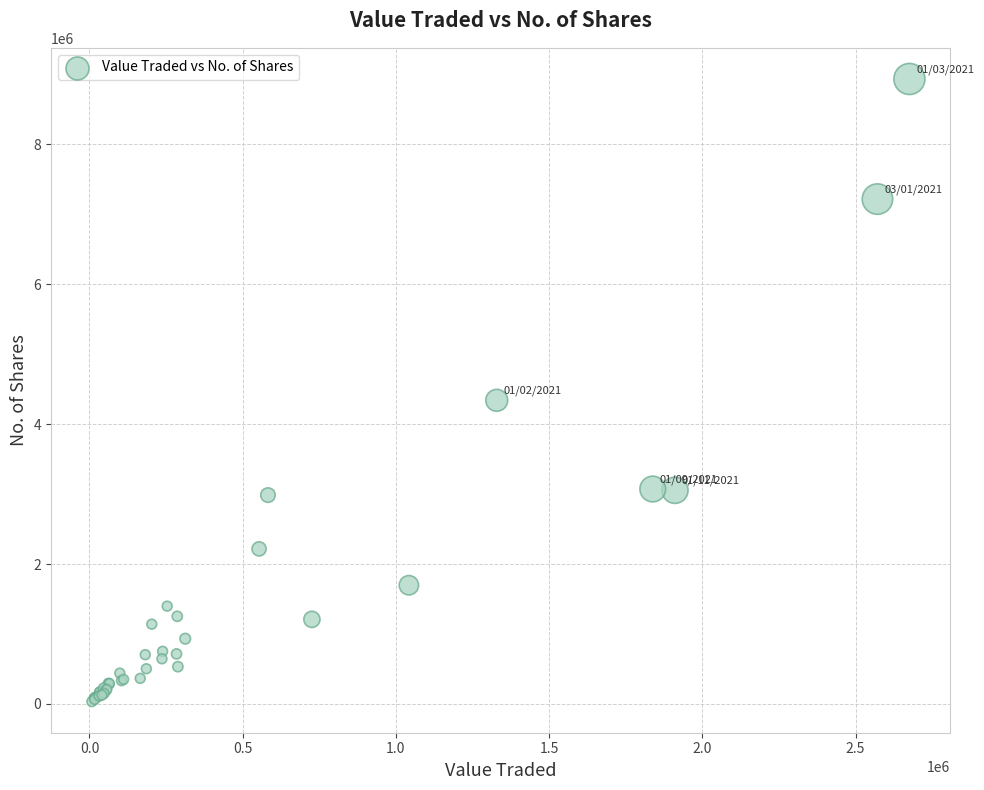

What Y value in the scatter plot is closest to 4483966?

4340463